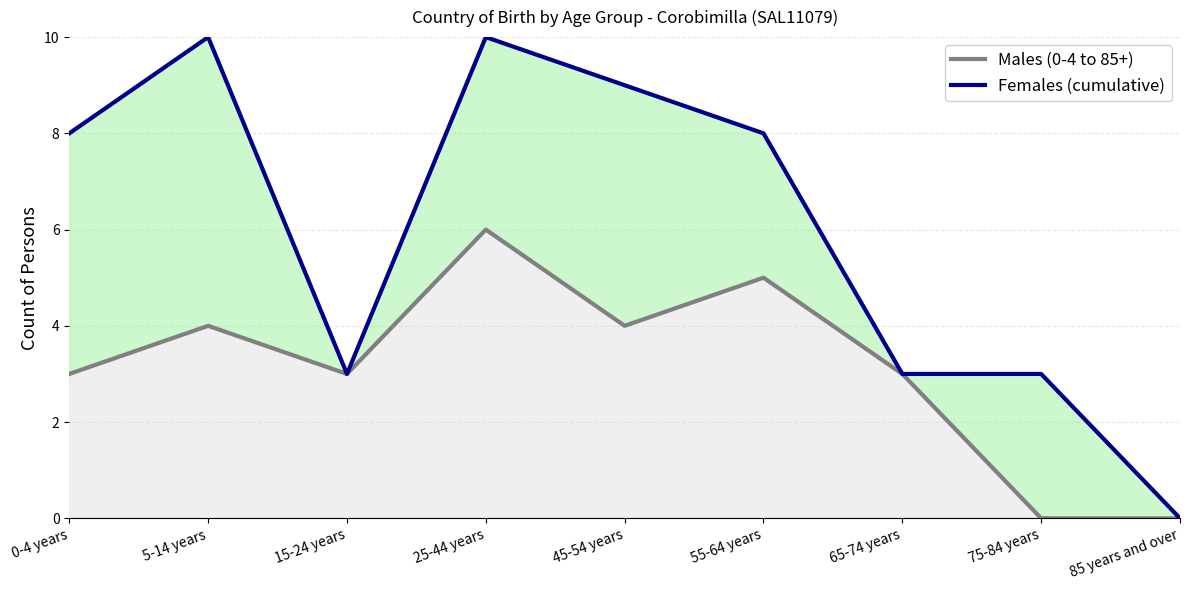

Between 15-24 years and 85 years and over, which is larger?

15-24 years